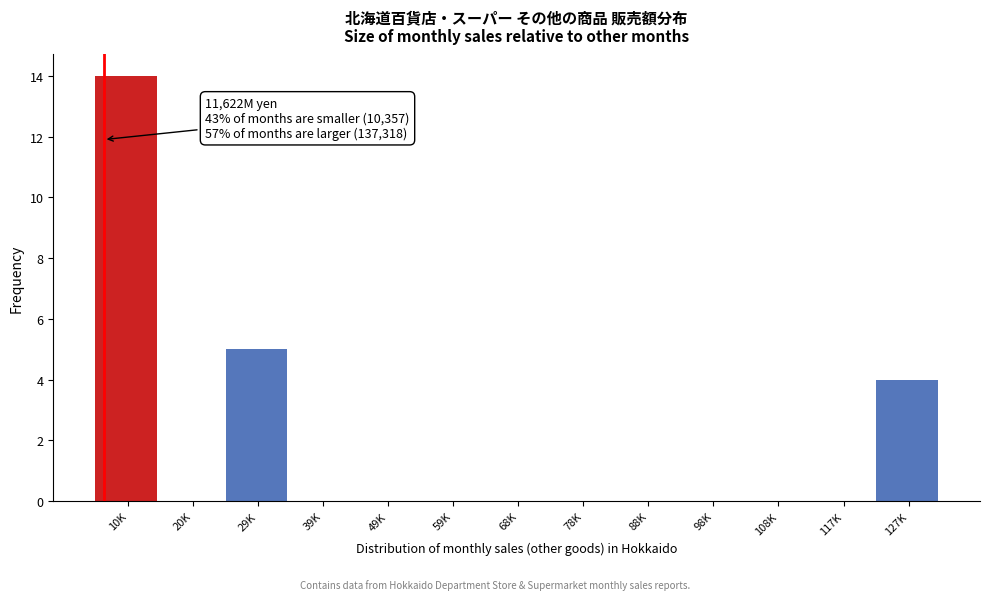

Reading left to right, transcribe all the data shown in this chart.

10K=14	20K=0	29K=5	39K=0	49K=0	59K=0	68K=0	78K=0	88K=0	98K=0	108K=0	117K=0	127K=4